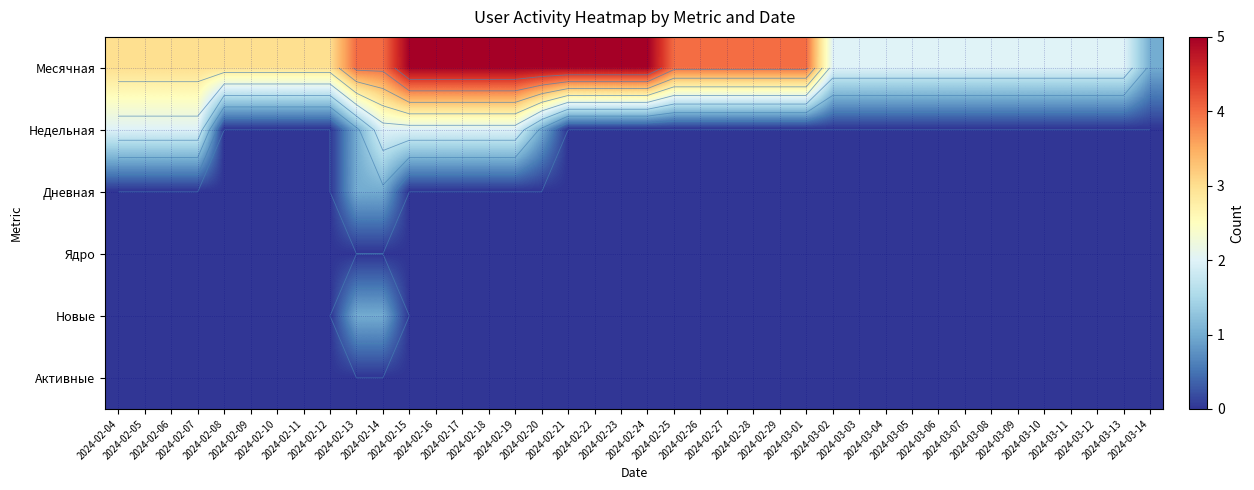

What is the difference between the second highest and second lowest values in the Месячная series?

3